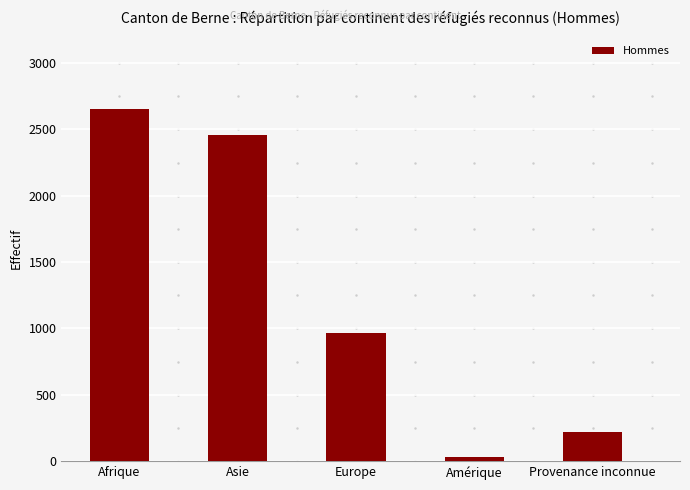

What is the label of the 1st bar from the left?

Afrique